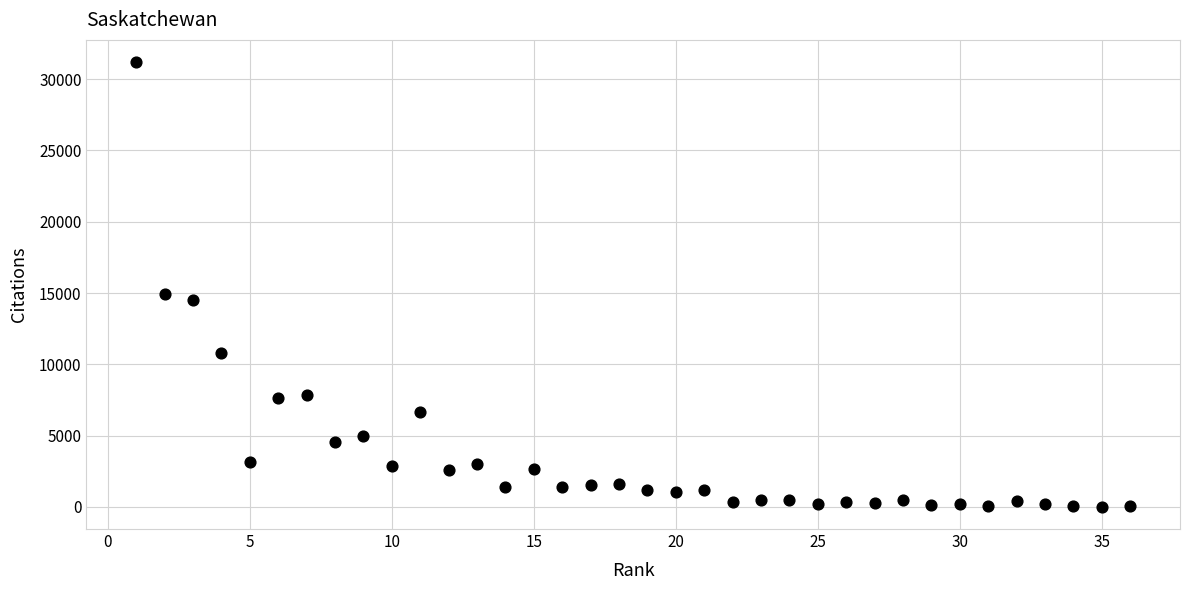

What Y value in the scatter plot is closest to 15599?

14959